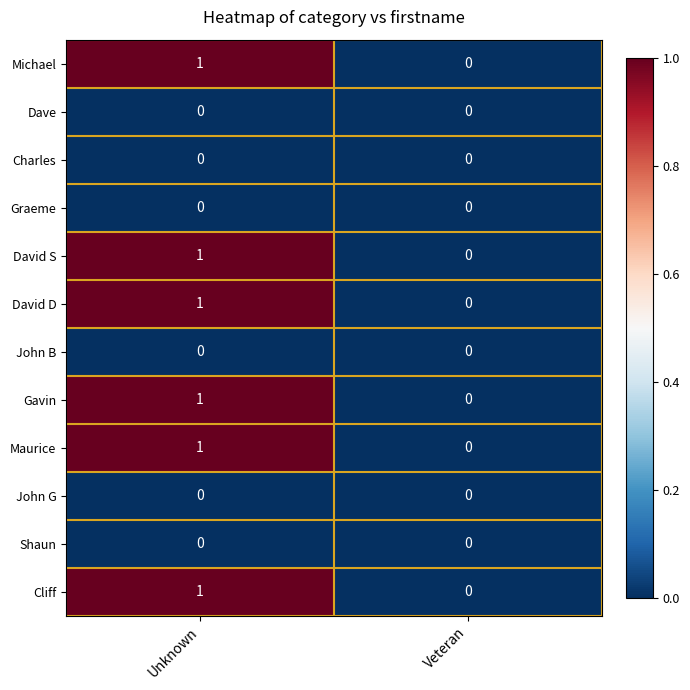

Is the value of Michael at Unknown greater than the value of Graeme at Unknown?

Yes